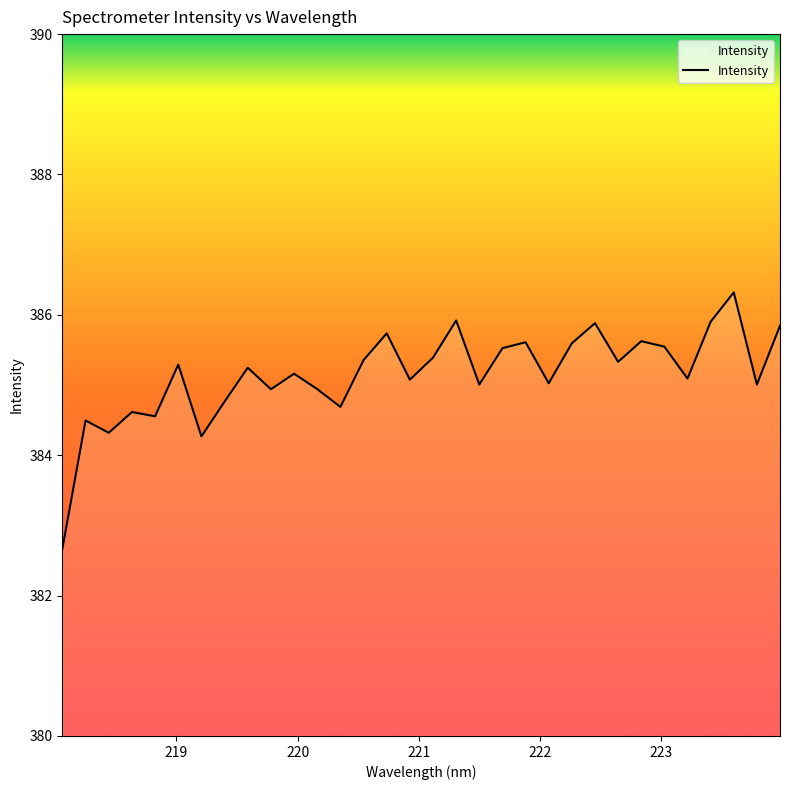

Count the number of categories in the chart.

32